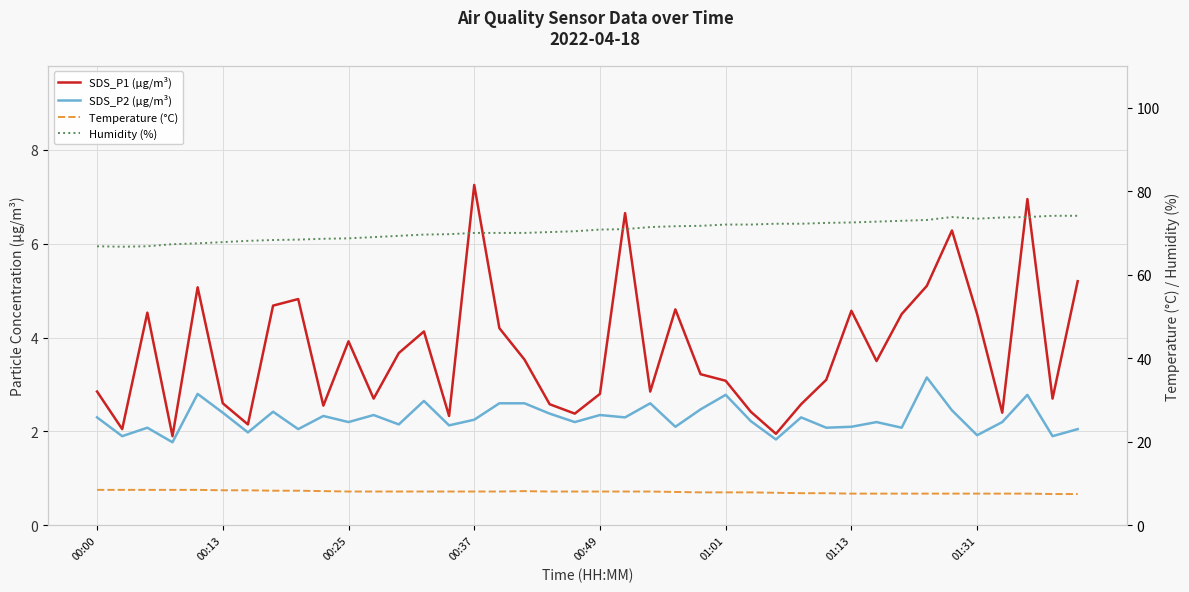

Rank the series by their maximum value, from lowest to highest.

SDS_P2 (µg/m³), SDS_P1 (µg/m³), Temperature (°C), Humidity (%)